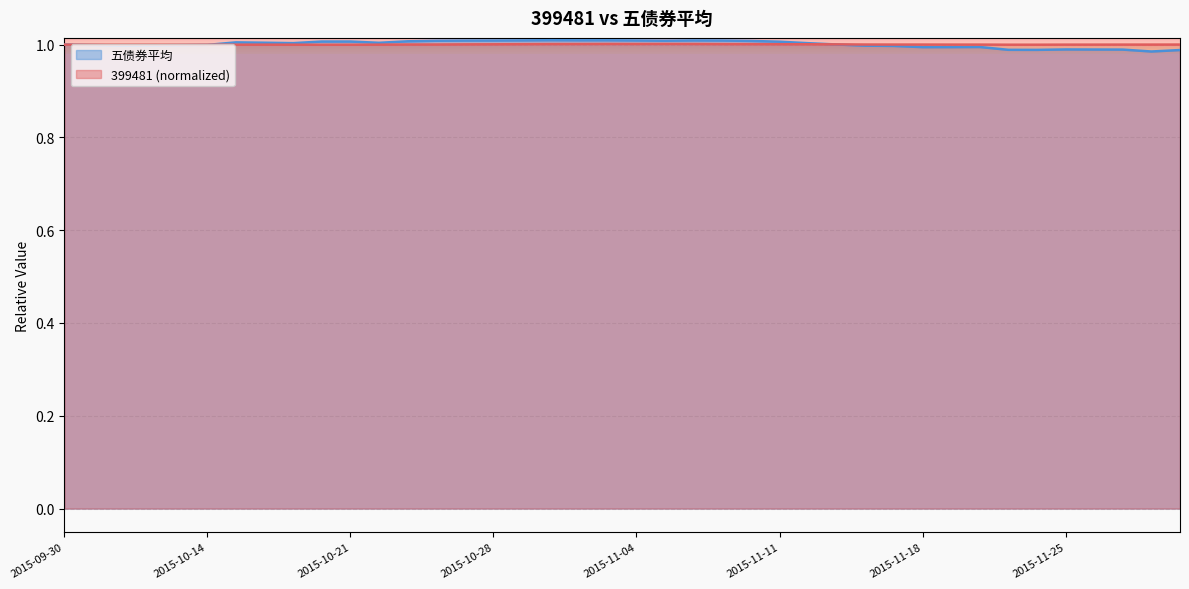

What is the label of the 36th point from the right?

2015-10-13